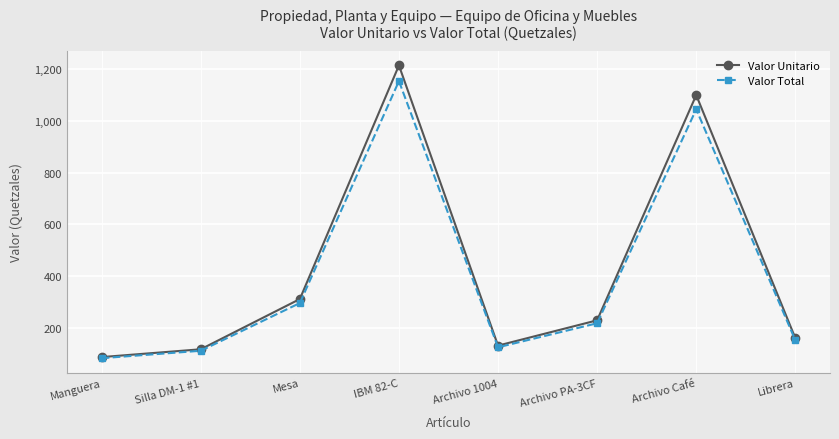

List the labels in order of Valor Unitario value, largest first.

IBM 82-C, Archivo Café, Mesa, Archivo PA-3CF, Librera, Archivo 1004, Silla DM-1 #1, Manguera